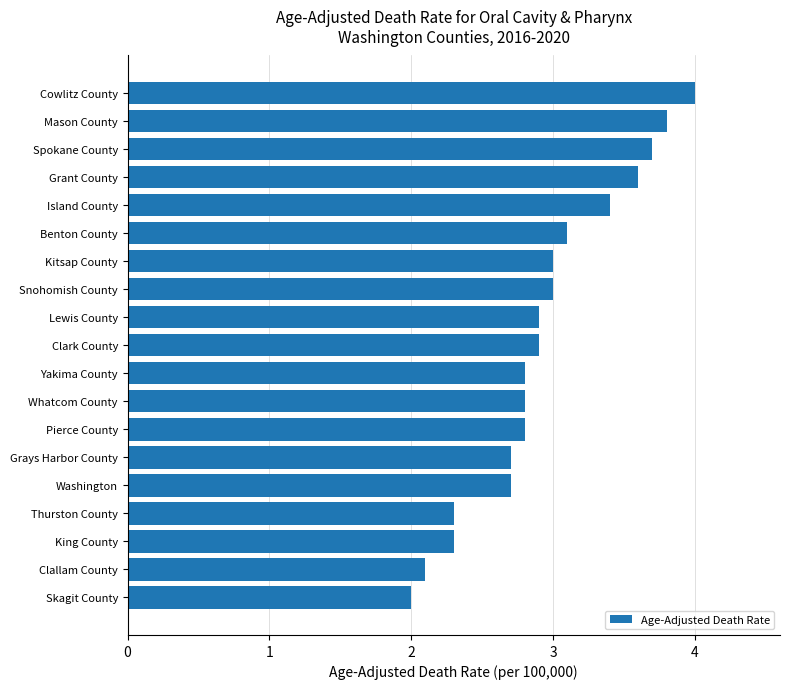

At which category does the chart reach its peak across all series?

Cowlitz County